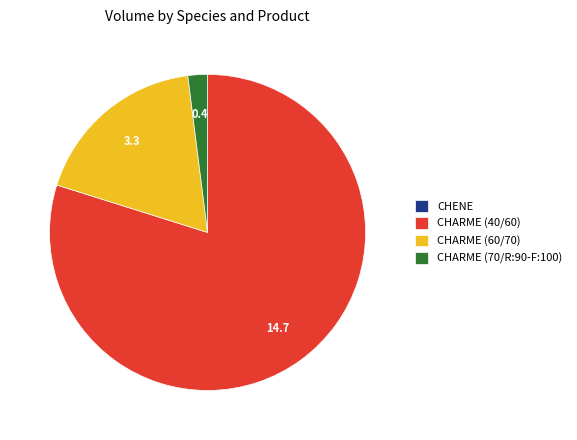

Do CHARME (60/70) and CHARME (40/60) together represent more than half of the pie?

Yes